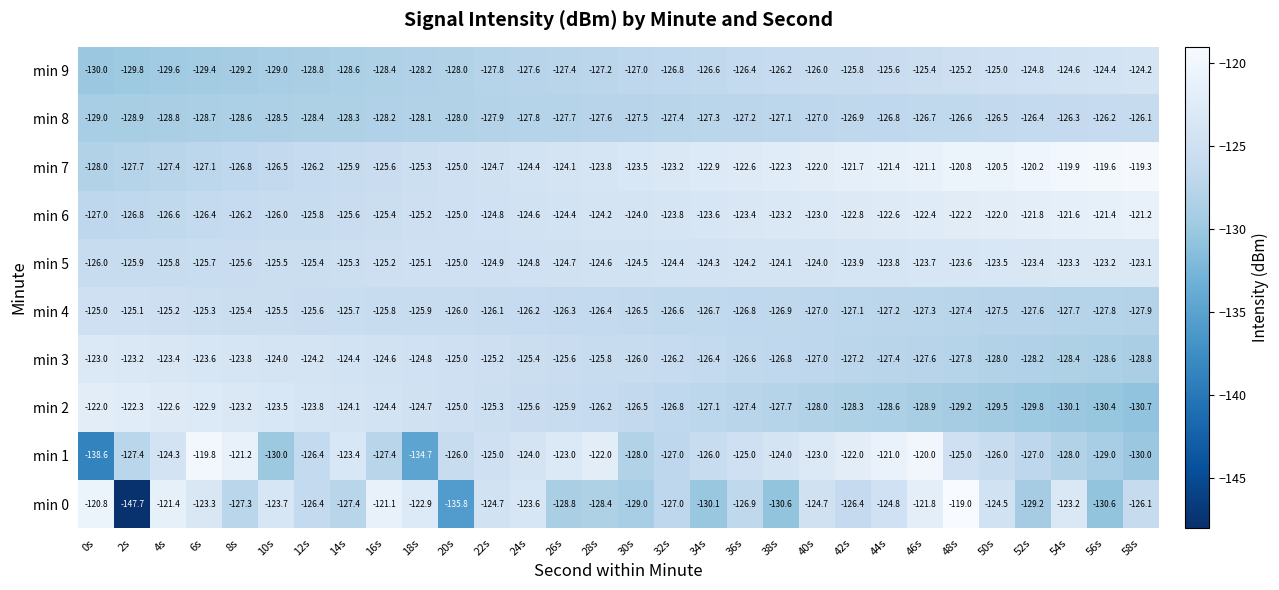

At which category is the sum across all series the highest?

46s